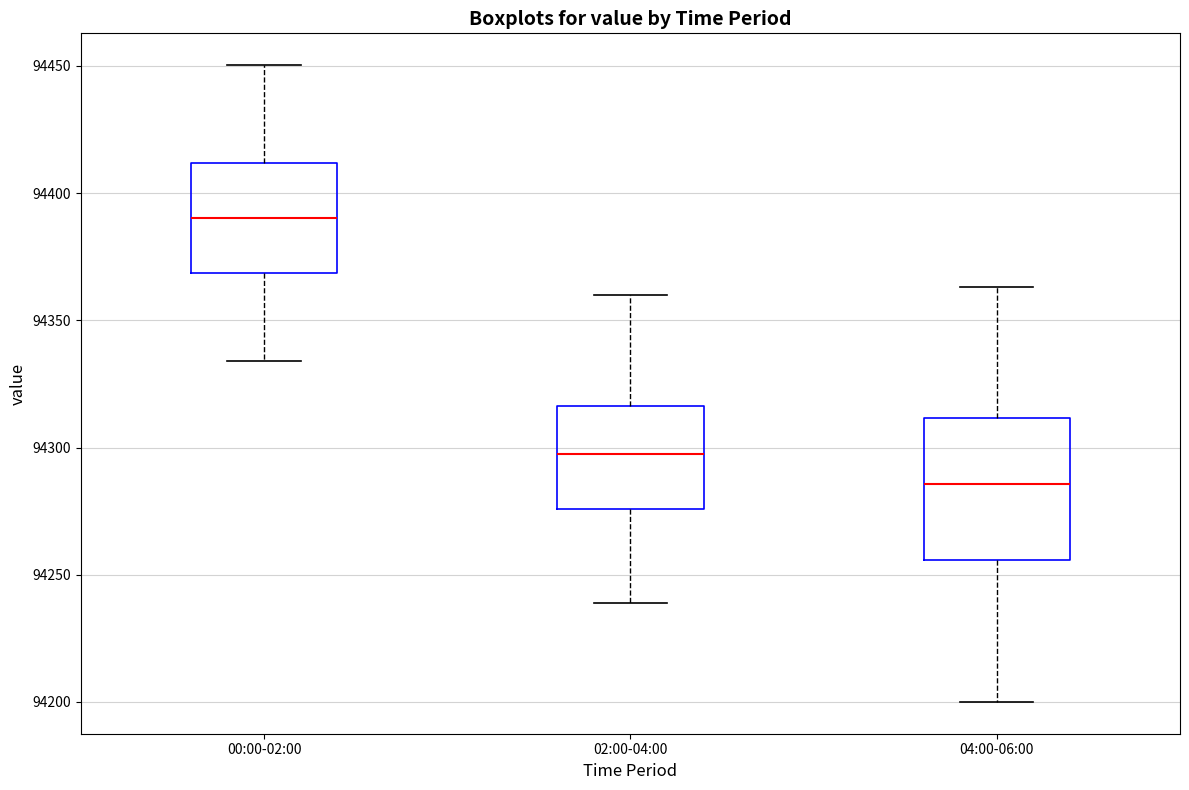

Where does the lower whisker of the box for 04:00-06:00 end on the y-axis? The values are not printed on the chart, so give them approximately, as read against the axis.

94200